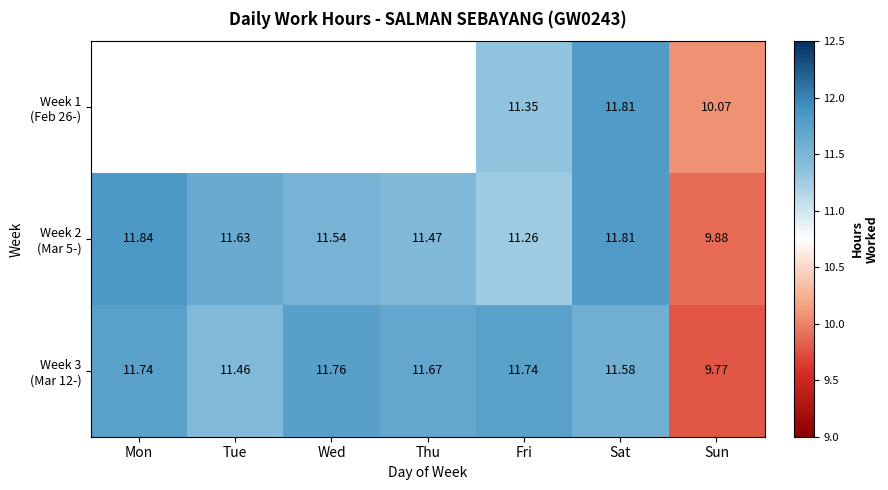

Which series has the largest range (max minus min)?

Week 3 (Mar 12-)